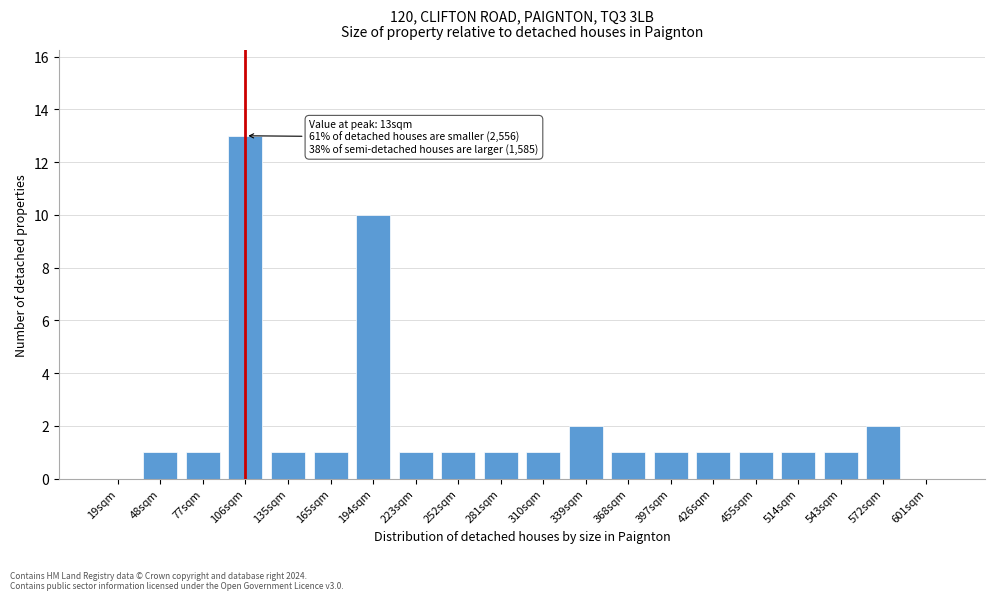

Reading right to left, transcribe all the data shown in this chart.

601sqm=0	572sqm=2	543sqm=1	514sqm=1	455sqm=1	426sqm=1	397sqm=1	368sqm=1	339sqm=2	310sqm=1	281sqm=1	252sqm=1	223sqm=1	194sqm=10	165sqm=1	135sqm=1	106sqm=13	77sqm=1	48sqm=1	19sqm=0